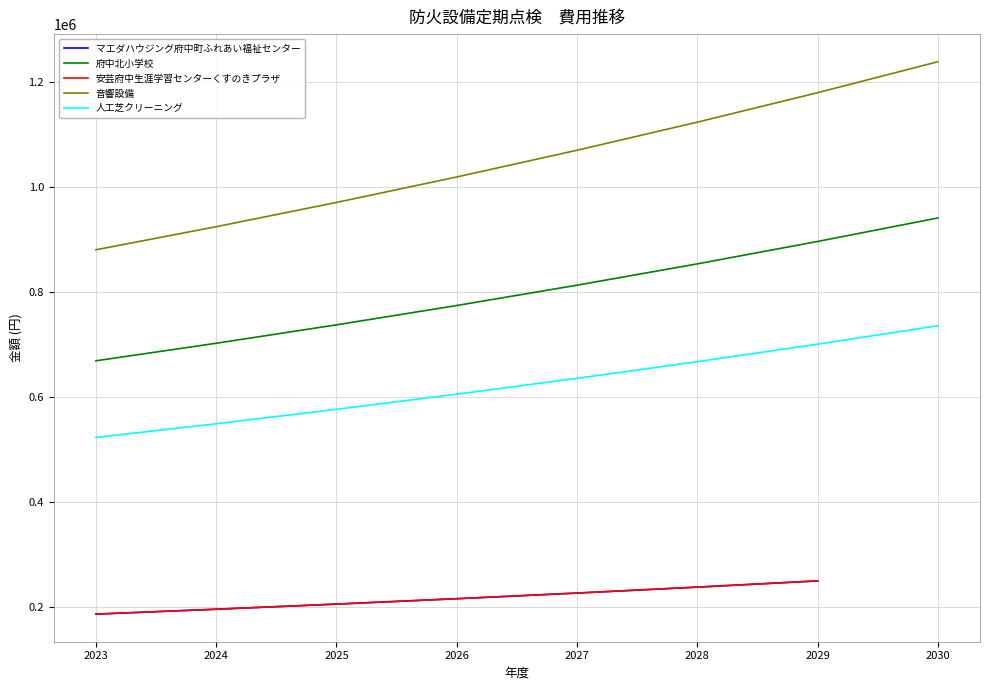

True or false: 音響設備 has more than 0 interior local peaks.

False